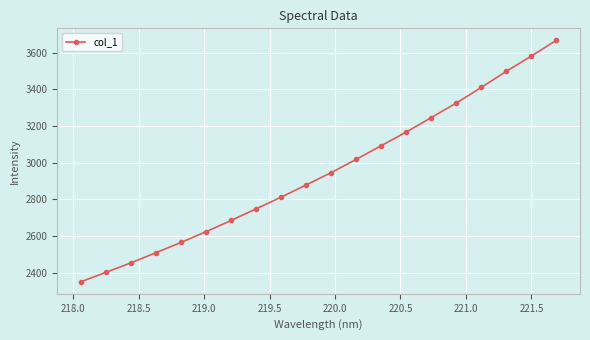

What is the minimum value shown in the chart?

2349.8